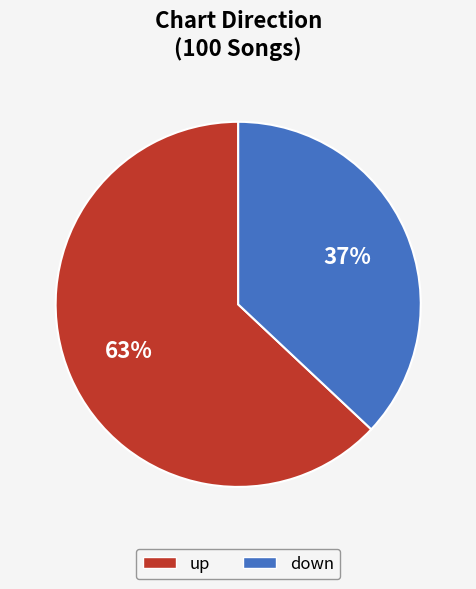

Approximately how many times larger is the value at down compared to up?

0.6